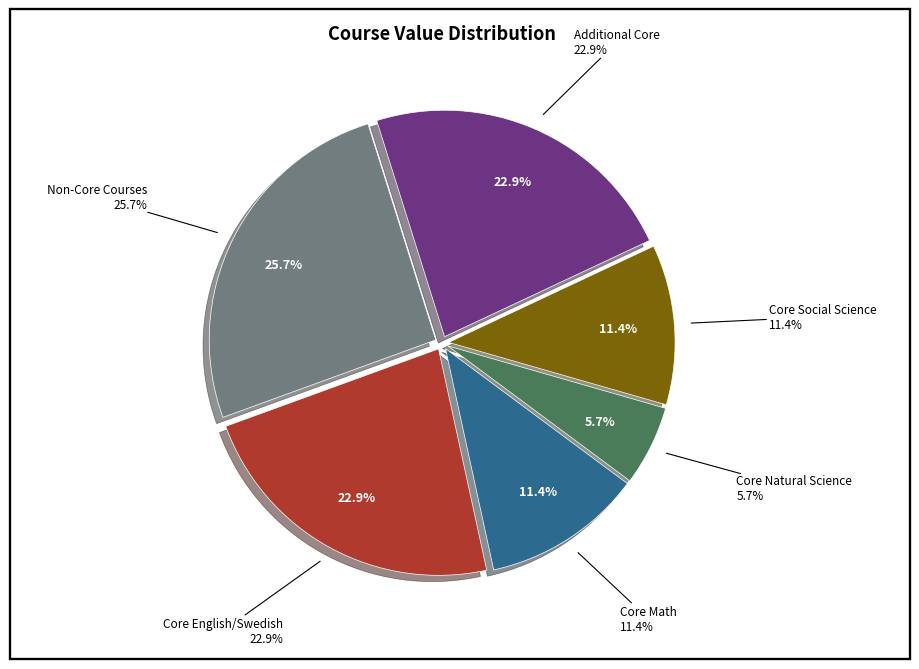

Does any single category account for the majority?

No